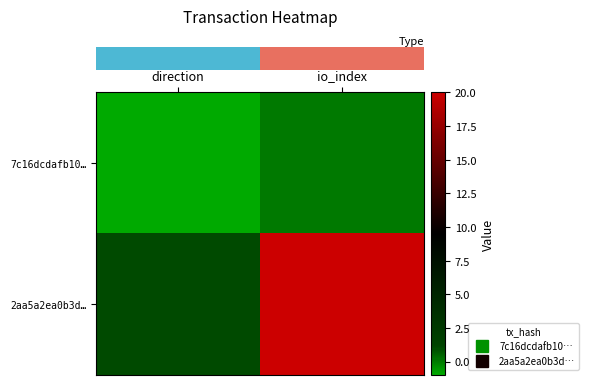

What is the total value across all series at io_index?

20